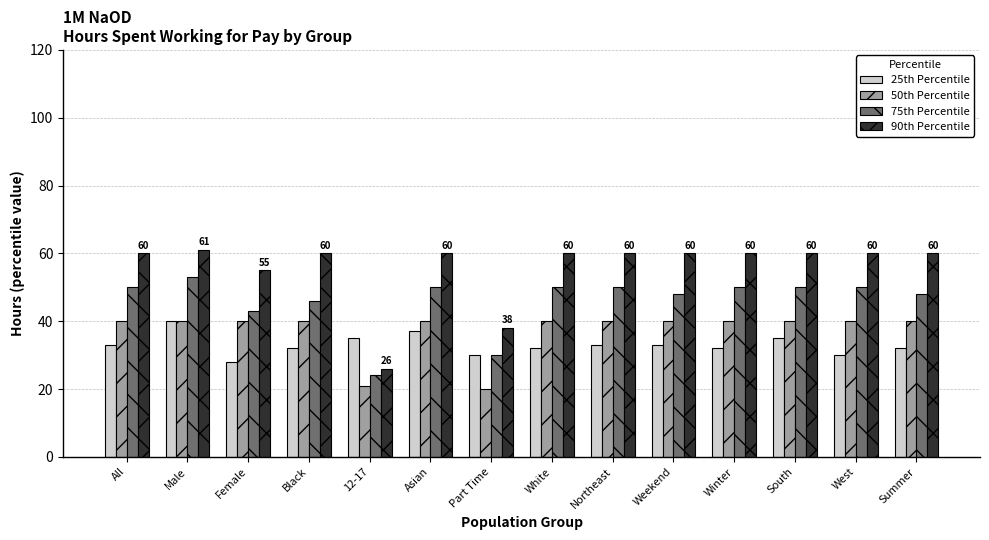

What is the minimum value for 25th Percentile?

28